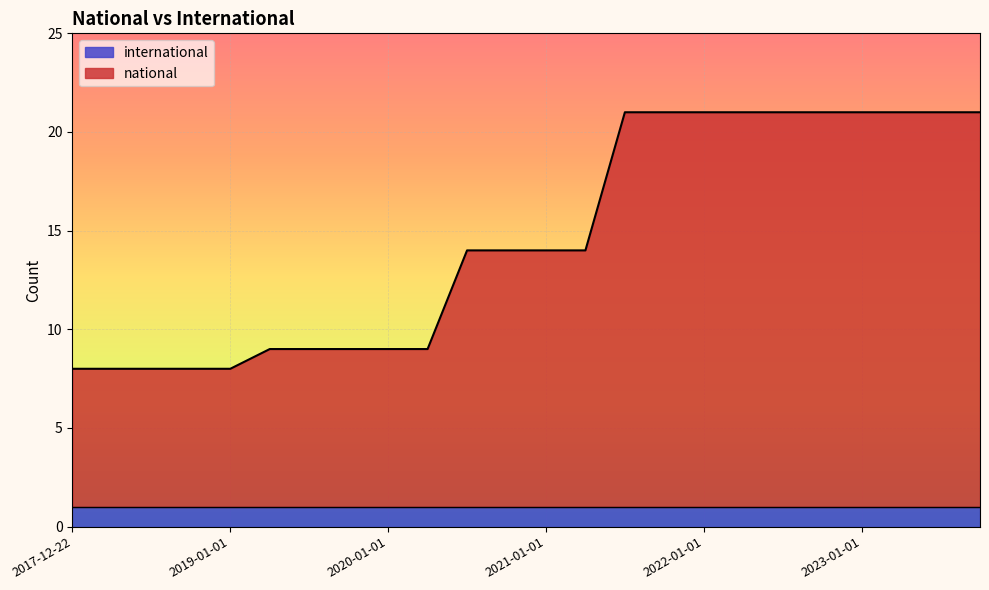

Rank the categories by value from highest to lowest.

2021-07-01, 2021-10-01, 2022-01-01, 2022-04-01, 2022-07-01, 2022-10-01, 2023-01-01, 2023-04-01, 2023-07-01, 2023-10-01, 2020-07-01, 2020-10-01, 2021-01-01, 2021-04-01, 2019-04-06, 2019-07-01, 2019-10-09, 2020-01-01, 2020-04-01, 2017-12-22, 2018-04-09, 2018-07-11, 2018-09-28, 2019-01-01